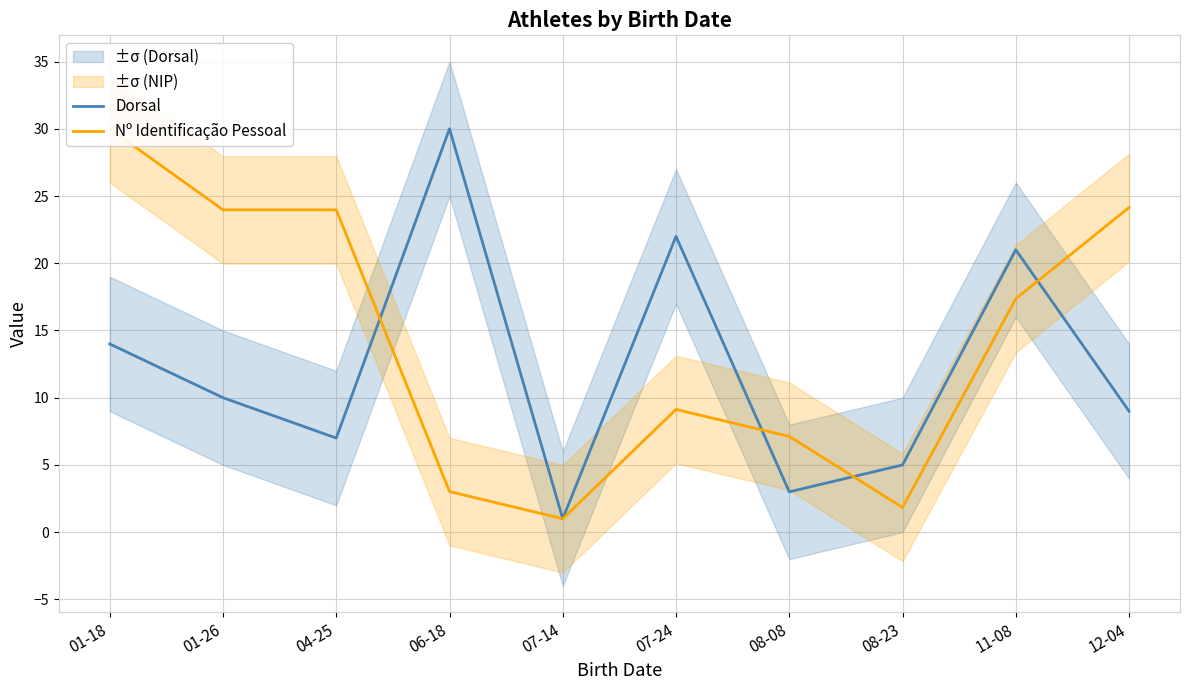

Reading left to right, list all the values displayed in this chart.

Dorsal: 01-18=14.0	01-26=10.0	04-25=7.0	06-18=30.0	07-14=1.0	07-24=22.0	08-08=3.0	08-23=5.0	11-08=21.0	12-04=9.0
Nº Identificação Pessoal: 01-18=30.0	01-26=24.0	04-25=24.0	06-18=3.0	07-14=1.0	07-24=9.1	08-08=7.1	08-23=1.8	11-08=17.4	12-04=24.1